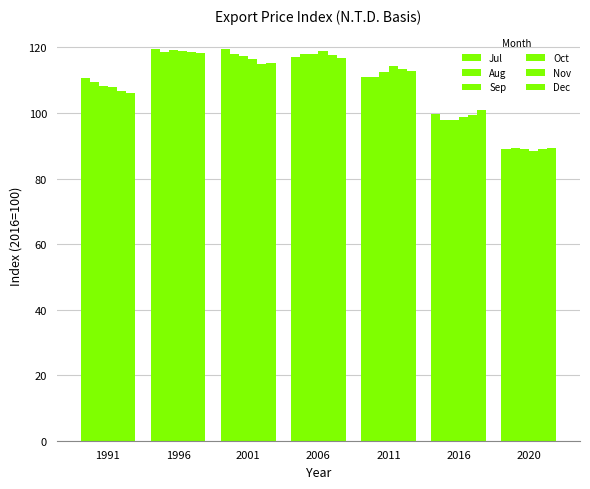

The value of Sep at 1996 is 119.2. True or false?

True